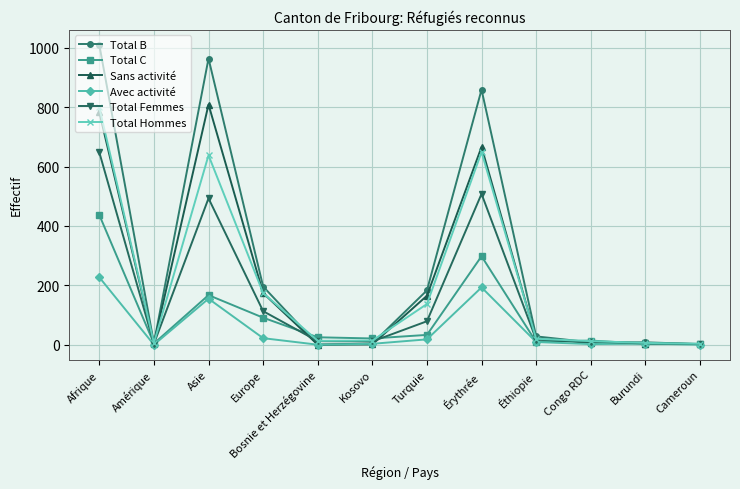

What is the value of the Total Hommes point at the 1st from the left?

799